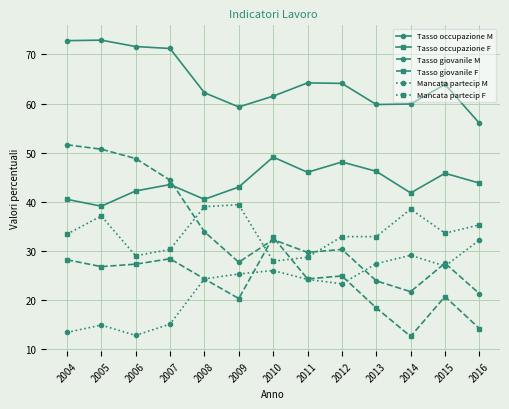

What is the minimum value for Tasso occupazione F?

39.1